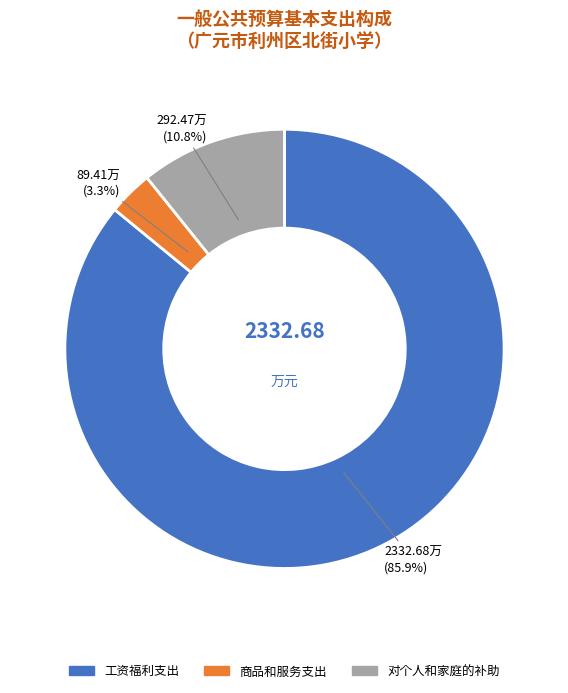

Combined, what portion of the pie is 工资福利支出 and 商品和服务支出?

89.2%